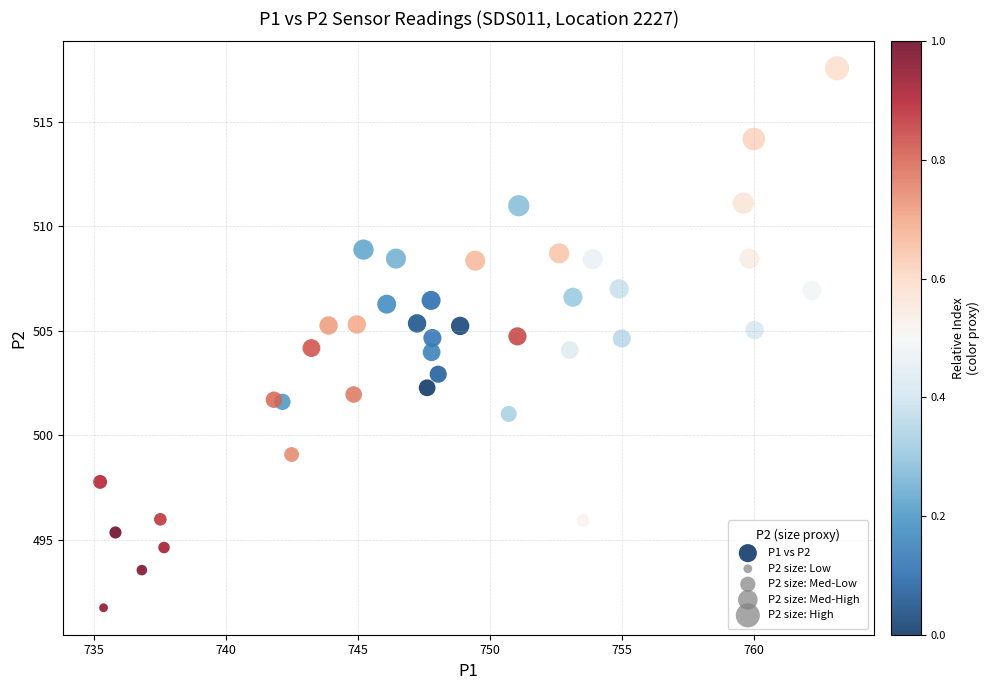

What is the range of X values (max minus min)?

27.9